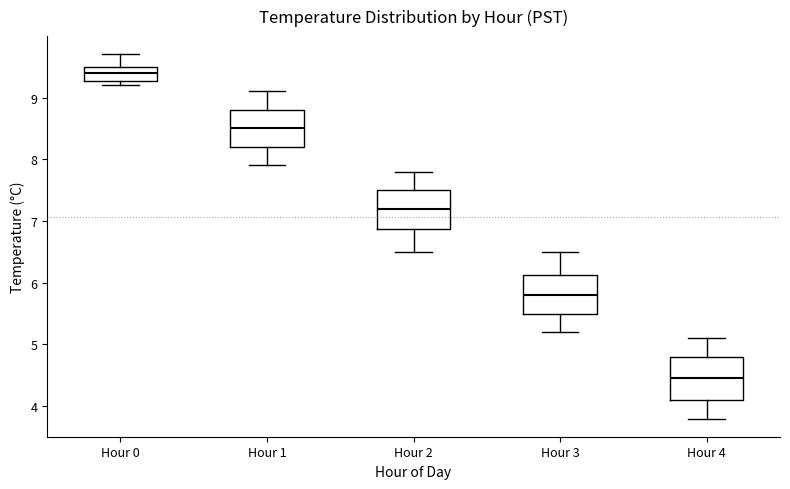

Which box has the highest median line?

Hour 0